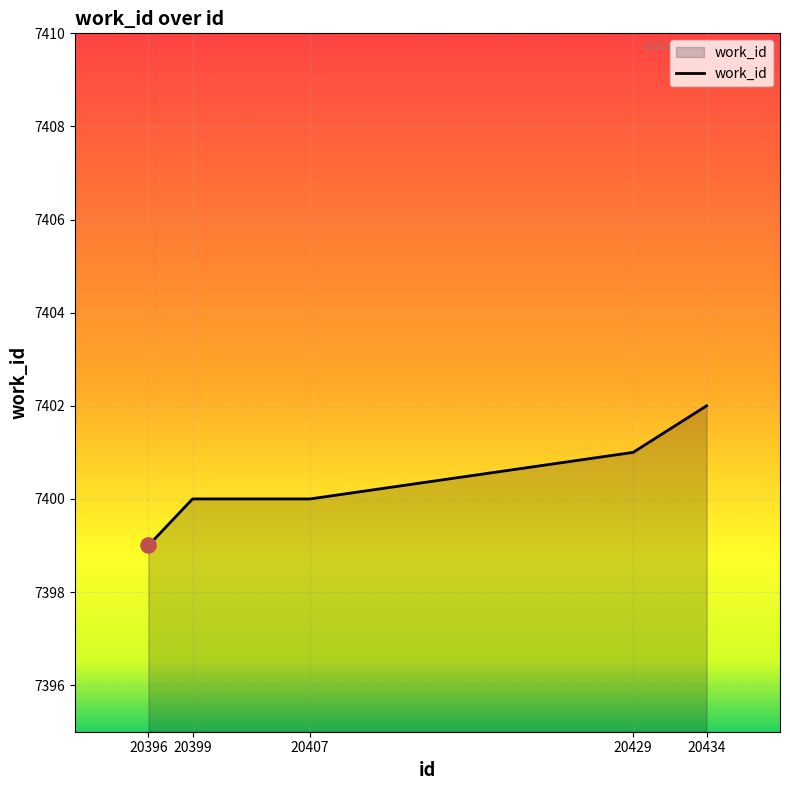

Which has a higher value, 20399 or 20396?

20399